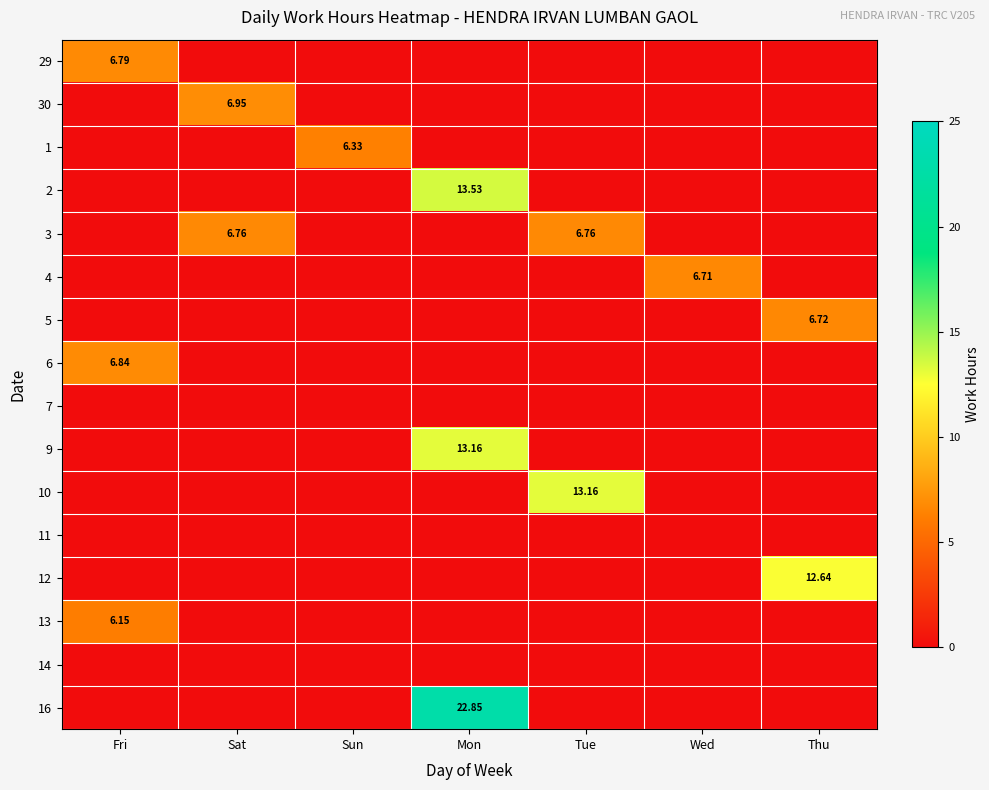

Count the 6 values in the range 0 to 1.

6